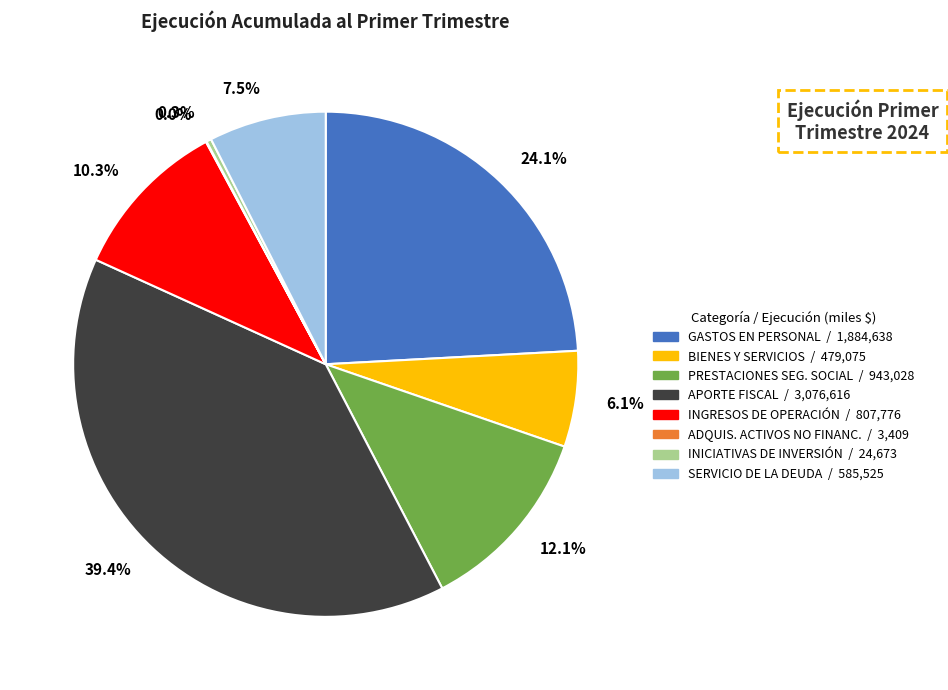

Combined, do 24.1% and 39.4% account for over 50%?

Yes